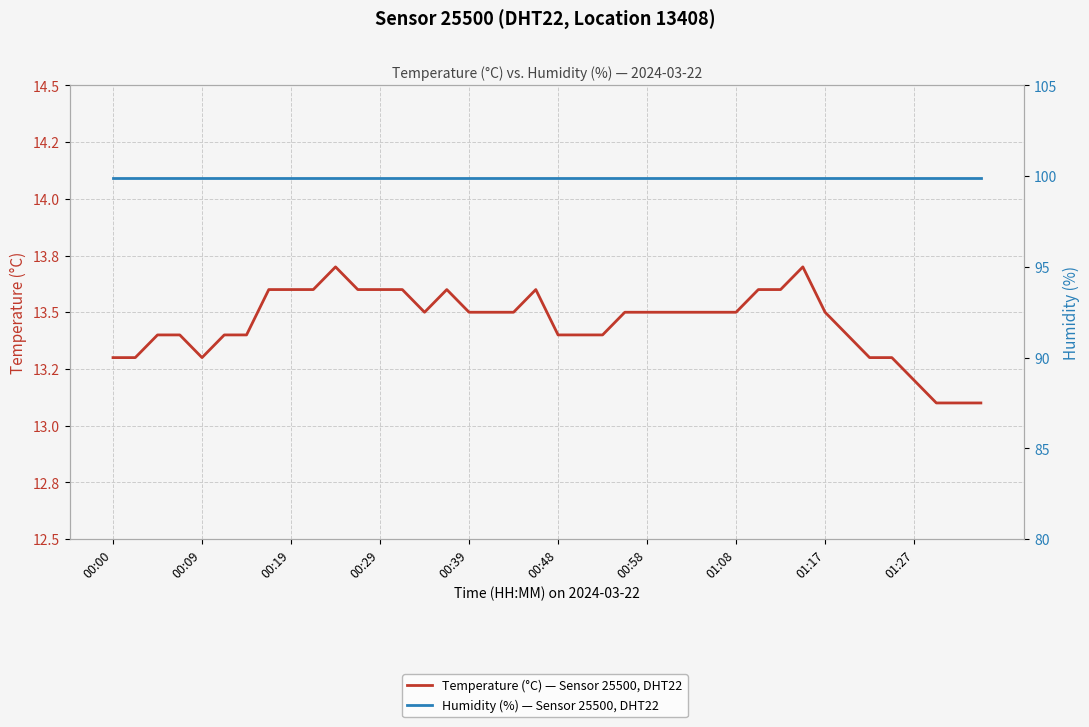

True or false: Humidity (%) — Sensor 25500, DHT22 and Temperature (°C) — Sensor 25500, DHT22 cross at least once.

False